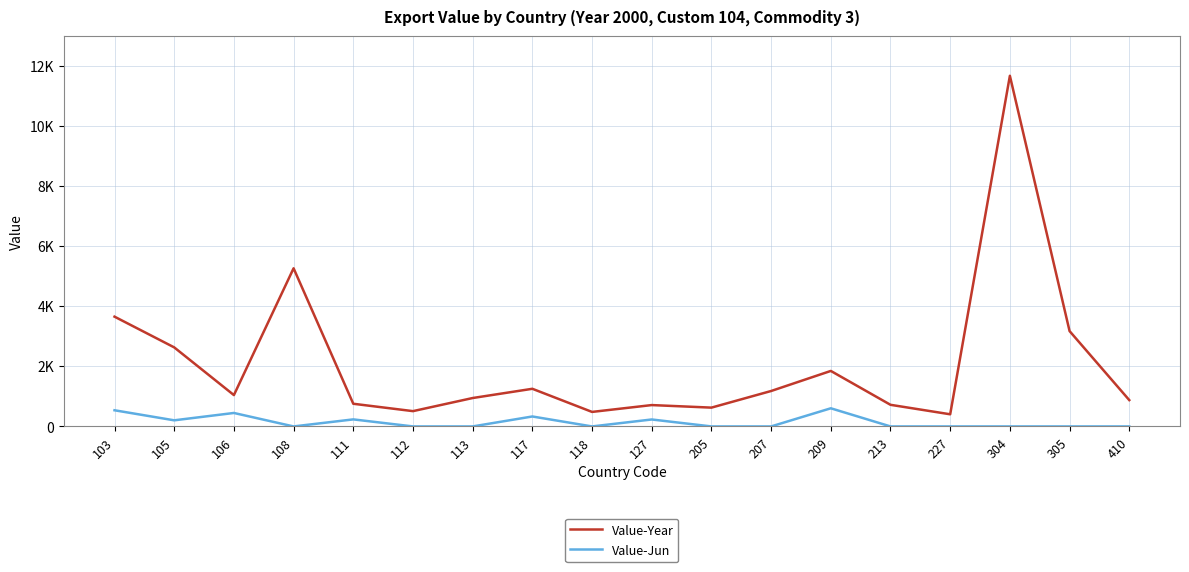

Is this an area chart (filled region under the line)?

No